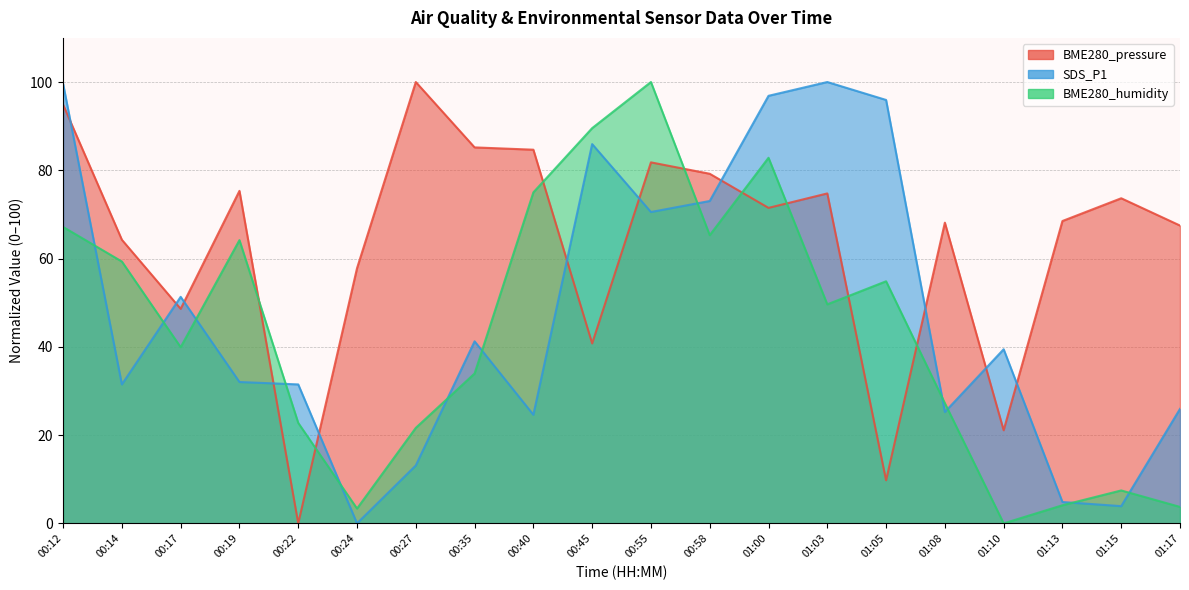

The value of BME280_pressure at 00:12 is 25.5. True or false?

False